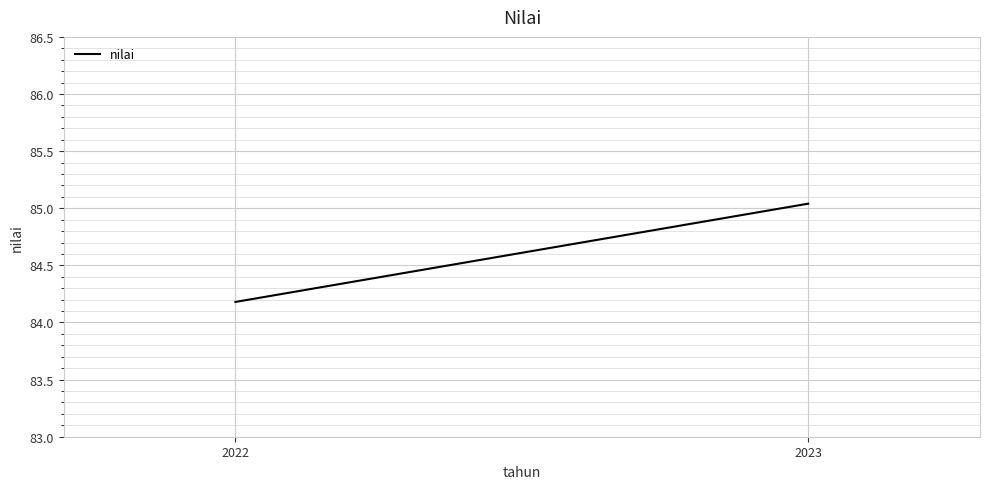

What is the greatest value displayed?

85.0